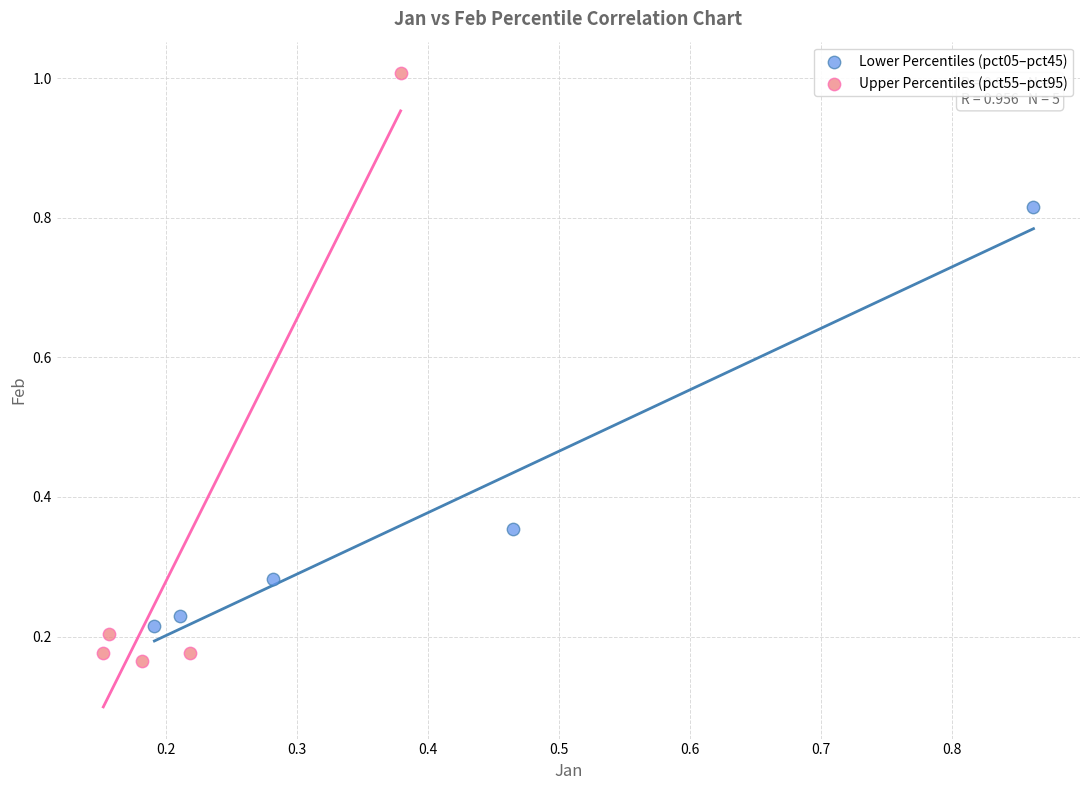

Which series reaches the maximum Y coordinate?

Upper Percentiles (pct55–pct95)